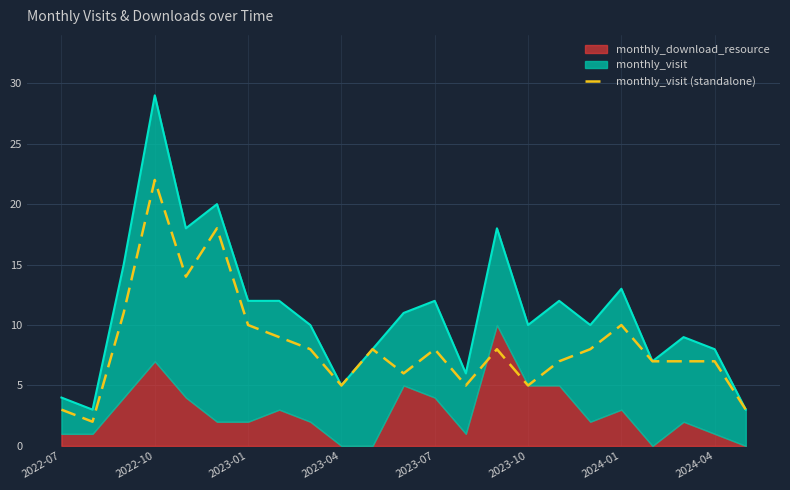

How many points are lower than both their immediate neighbors (excluding endpoints)?

6